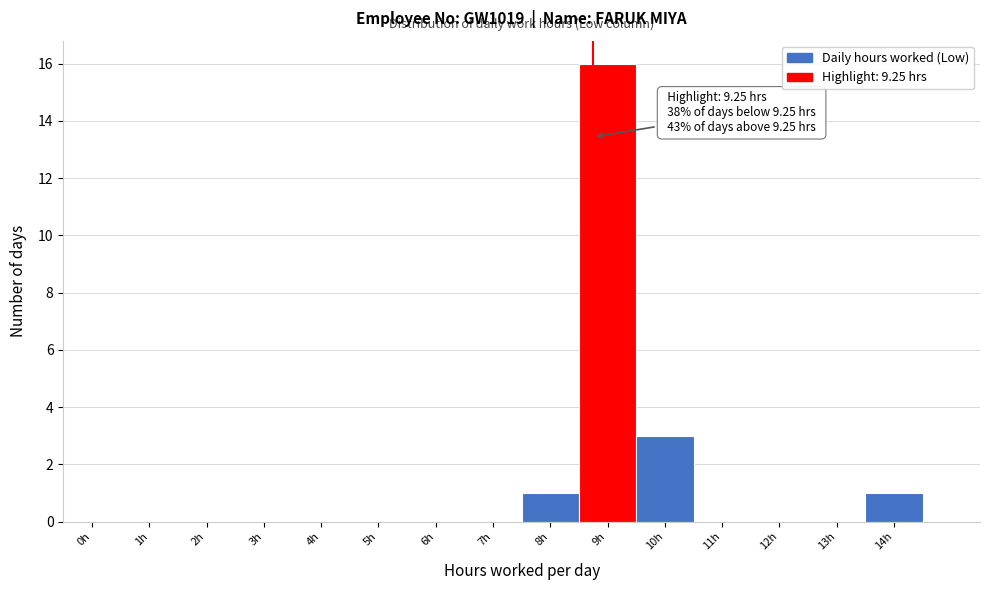

Reading left to right, transcribe all the data shown in this chart.

0h=0	1h=0	2h=0	3h=0	4h=0	5h=0	6h=0	7h=0	8h=1	9h=16	10h=3	11h=0	12h=0	13h=0	14h=1